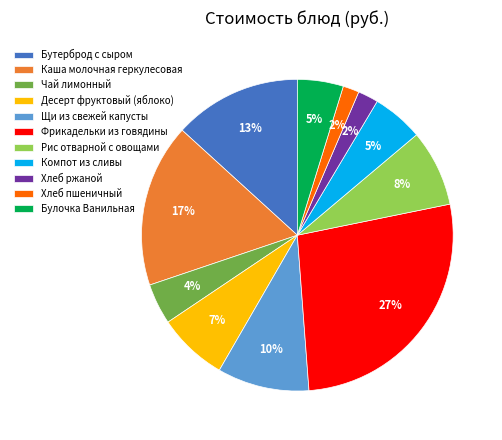

To the nearest percent, what is the difference between the Рис отварной с овощами and Каша молочная геркулесовая slice percentages?

9%